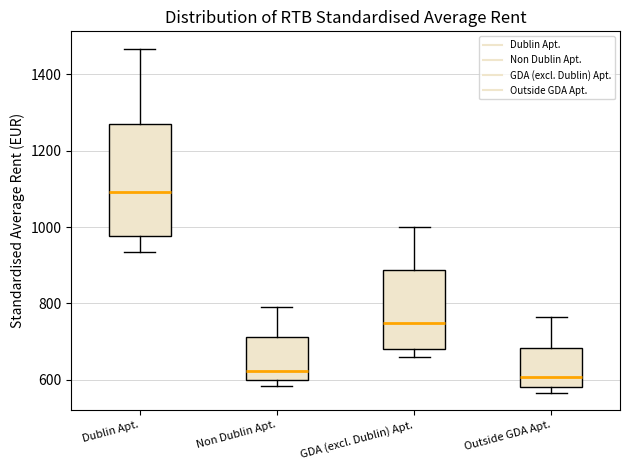

Which box's median line is the highest?

Dublin Apt.